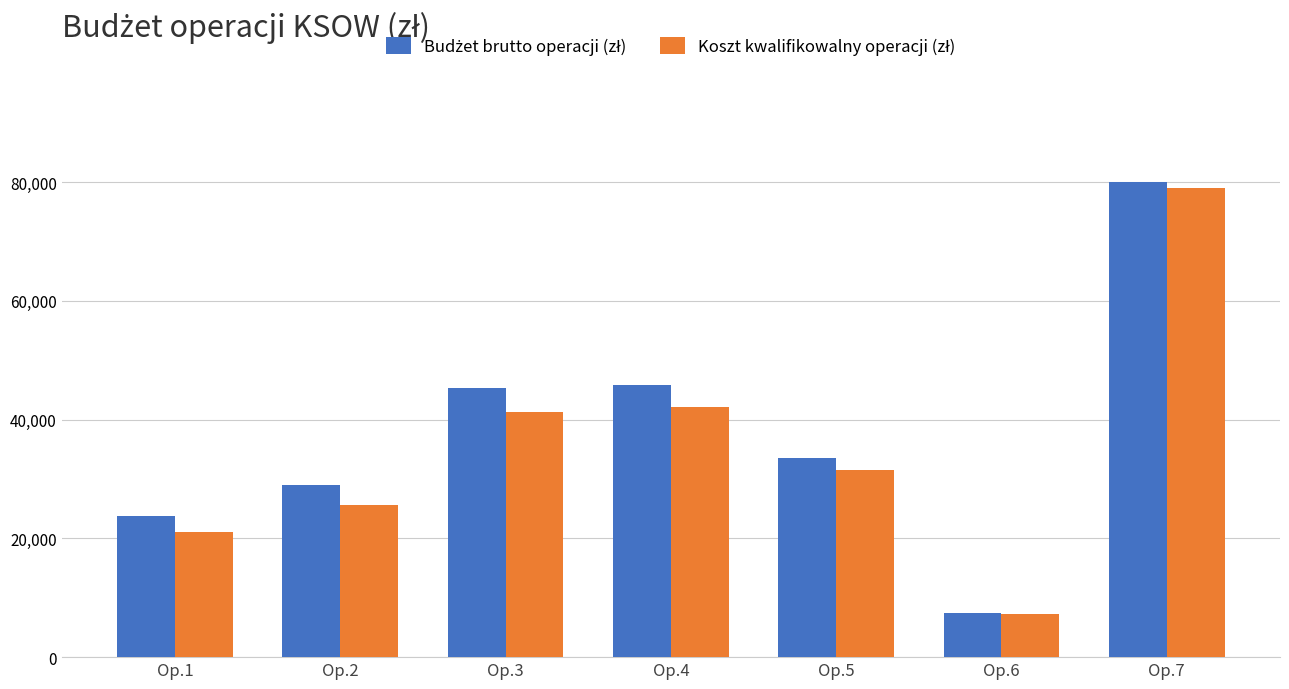

What is the minimum value shown in the chart?

7250.0